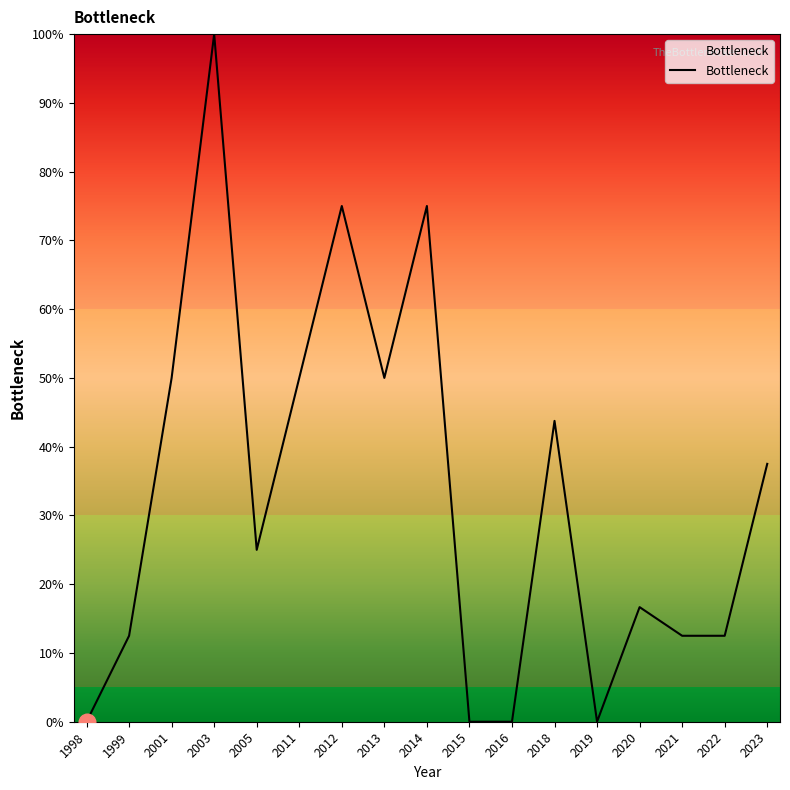

What is the sum of all values?

560.4